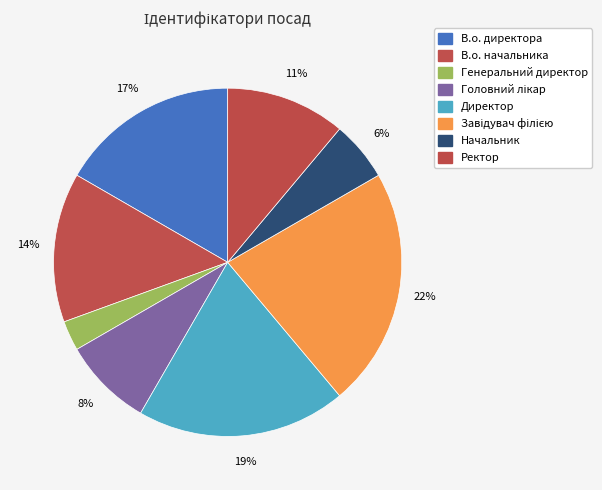

What is the change in value from В.о. директора to Директор?

+1